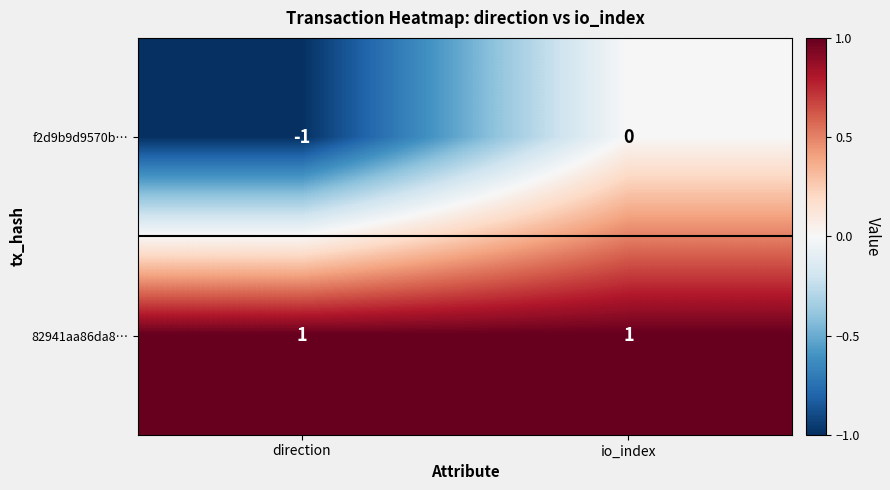

Which series has the largest total across all categories?

82941aa86da8…